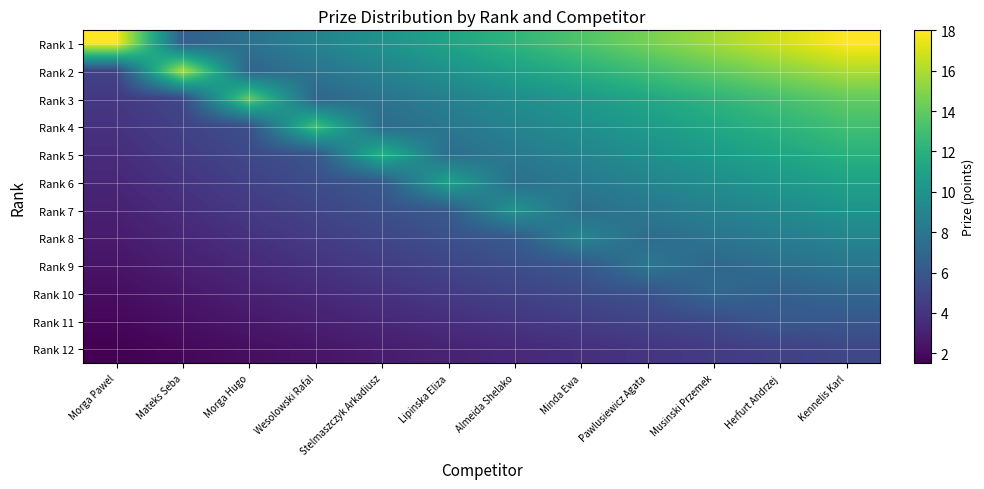

What is the total value across all series at Herfurt Andrzej?

121.2